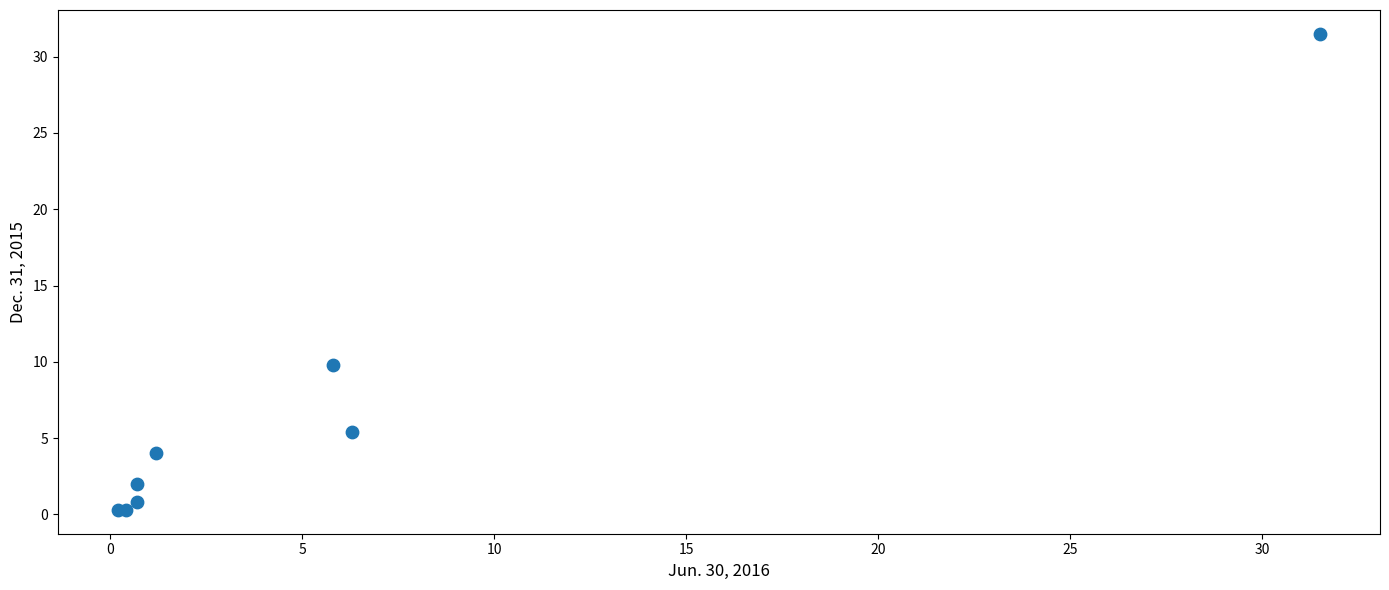

What Y value in the scatter plot is closest to 15?

9.8